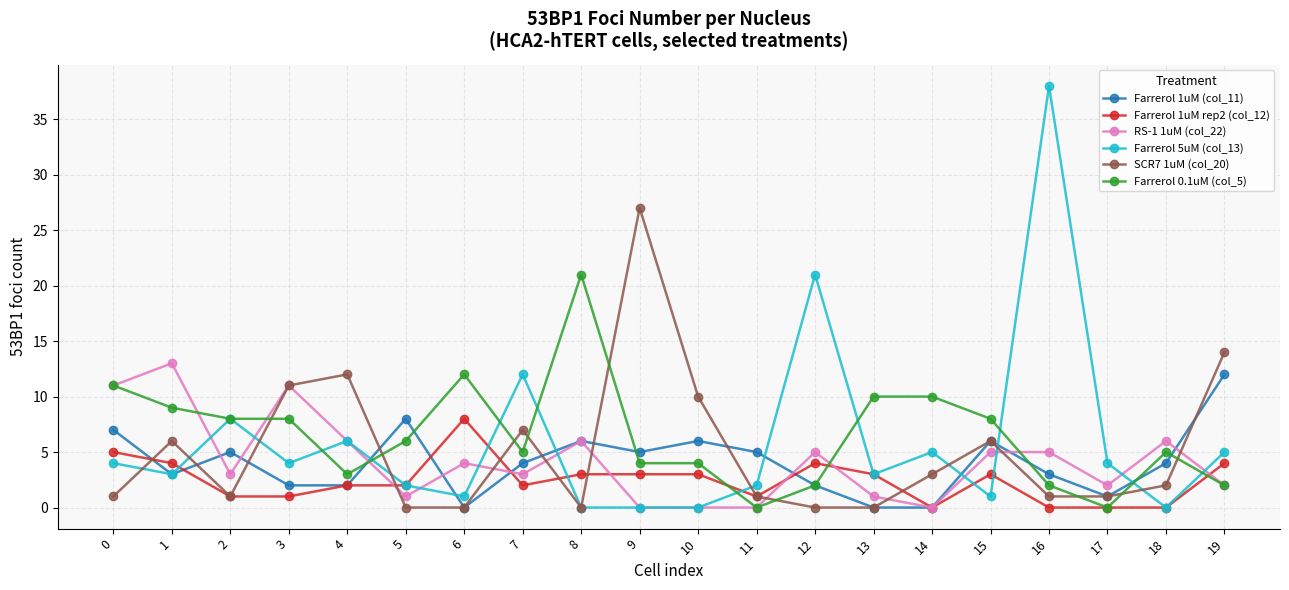

What are all the series names shown in the legend?

Farrerol 1uM (col_11), Farrerol 1uM rep2 (col_12), RS-1 1uM (col_22), Farrerol 5uM (col_13), SCR7 1uM (col_20), Farrerol 0.1uM (col_5)